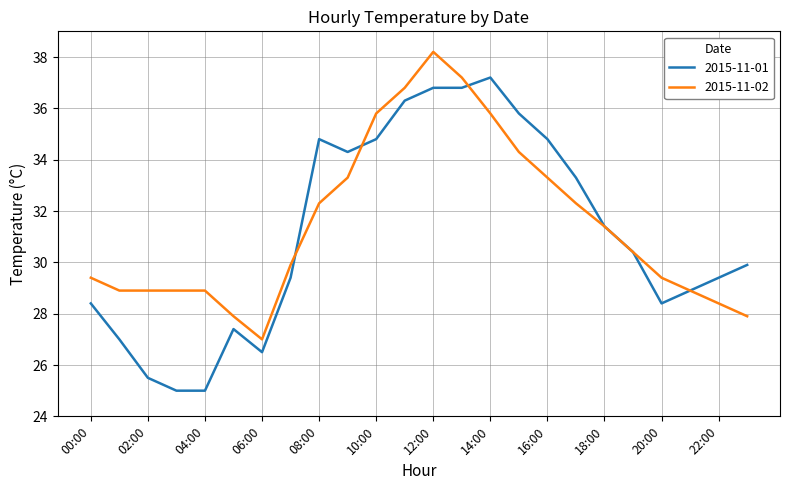

List the series in order of their peak value, lowest first.

2015-11-01, 2015-11-02